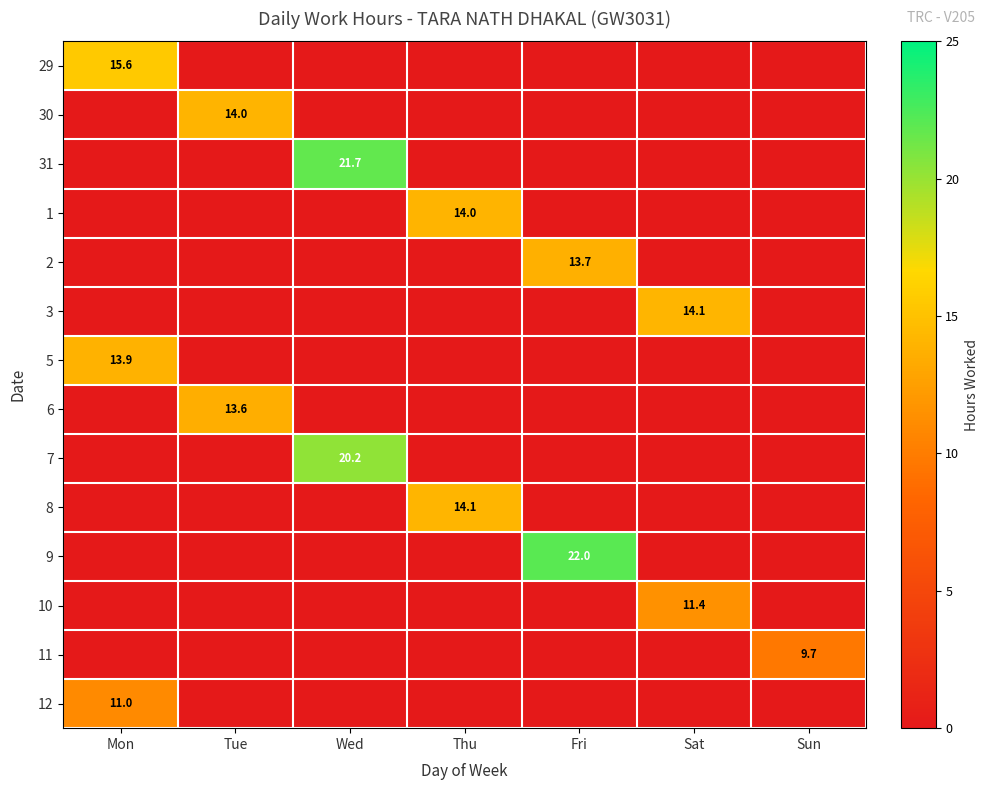

Is it true that 3 equals 14.1 at Sat?

True